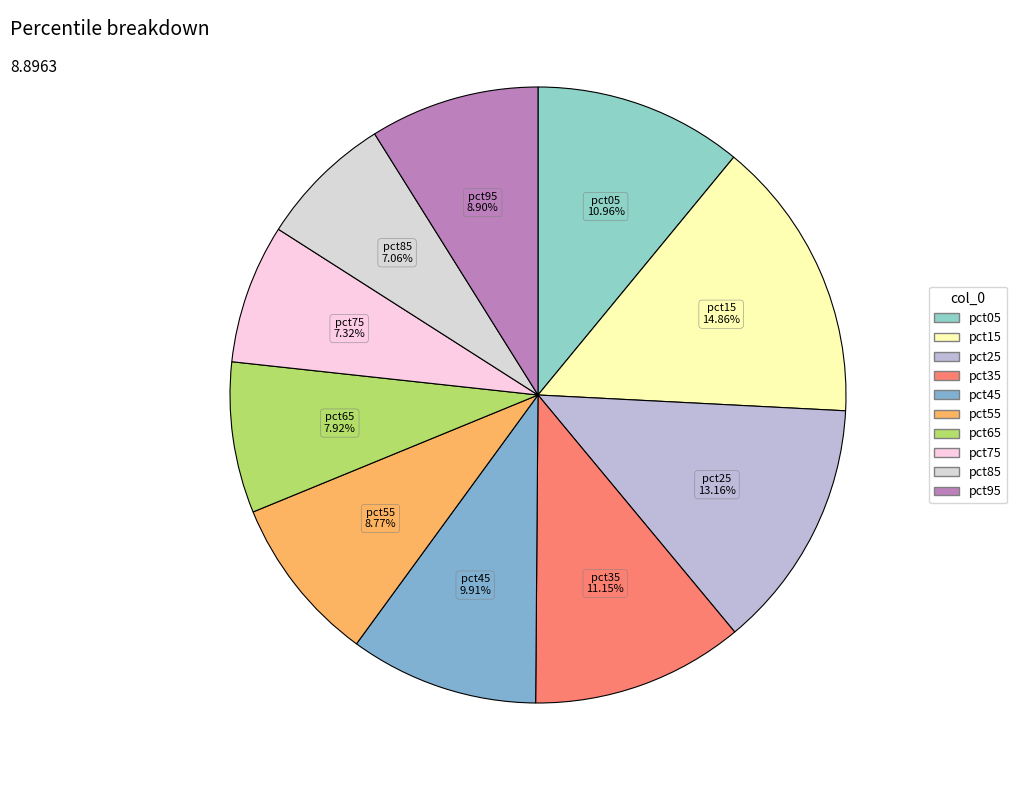

The pct15 slice represents 15% of the pie. True or false?

True